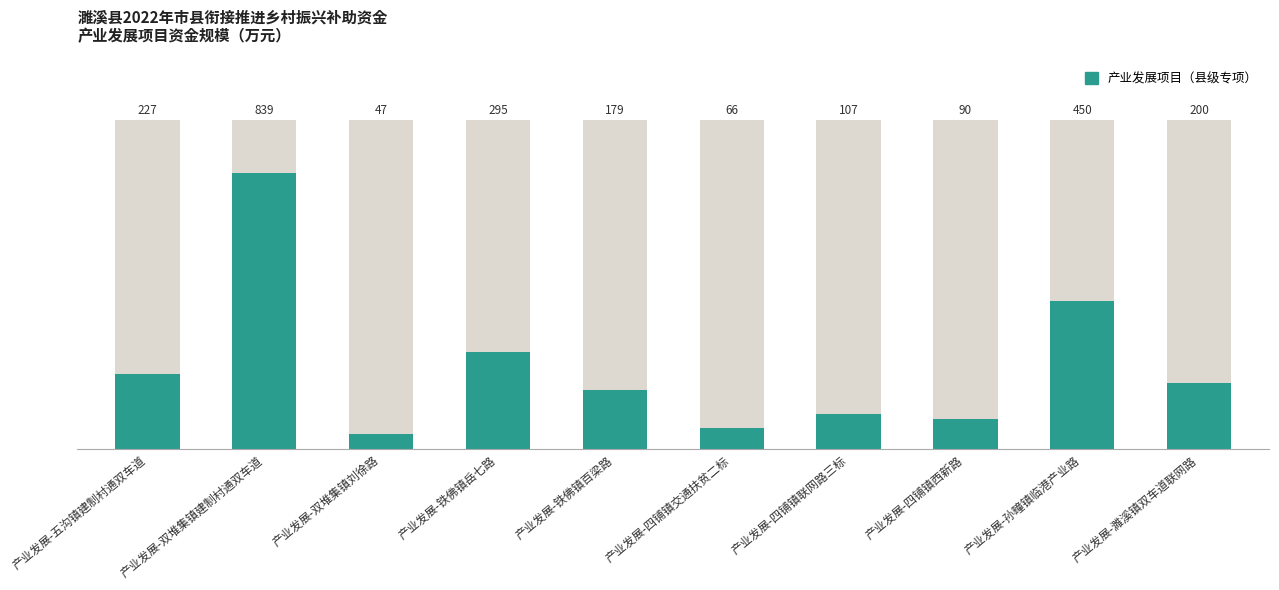

Count the number of data series in this chart.

1